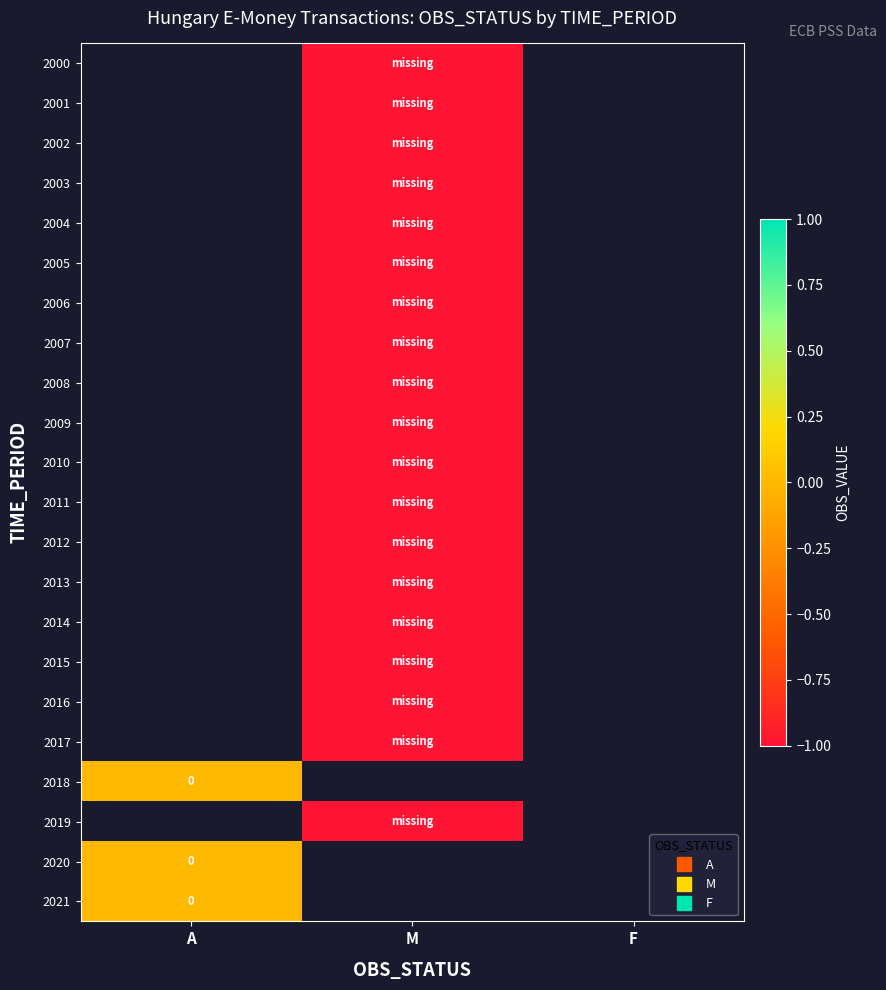

List the series in order of their peak value, lowest first.

2000, 2001, 2002, 2003, 2004, 2005, 2006, 2007, 2008, 2009, 2010, 2011, 2012, 2013, 2014, 2015, 2016, 2017, 2018, 2019, 2020, 2021